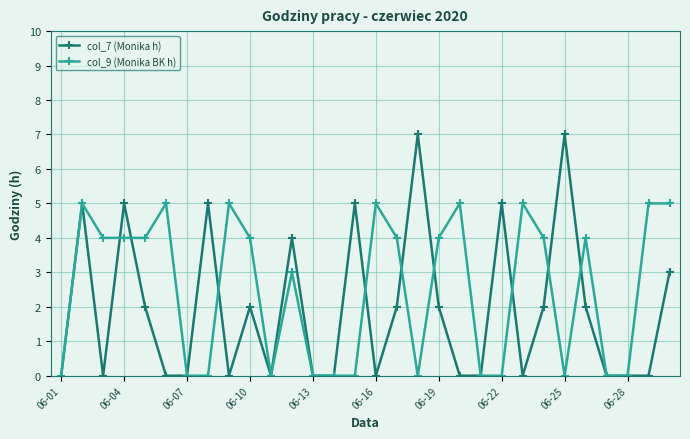

Reading left to right, transcribe all the data shown in this chart.

col_7 (Monika h): 0	5	0	5	2	0	0	5	0	2	0	4	0	0	5	0	2	7	2	0	0	5	0	2	7	2	0	0	0	3
col_9 (Monika BK h): 0	5	4	4	4	5	0	0	5	4	0	3	0	0	0	5	4	0	4	5	0	0	5	4	0	4	0	0	5	5